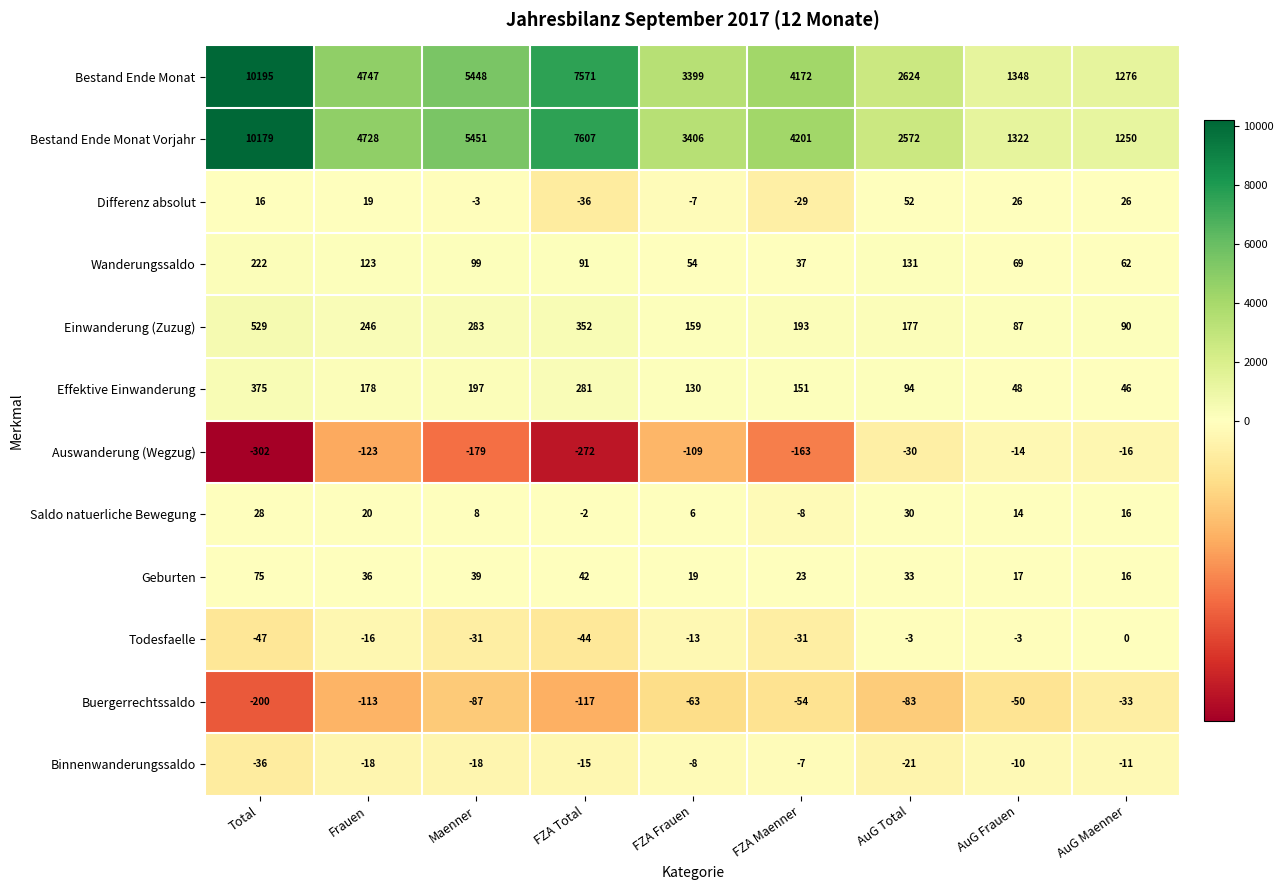

What is the minimum value for Einwanderung (Zuzug)?

87